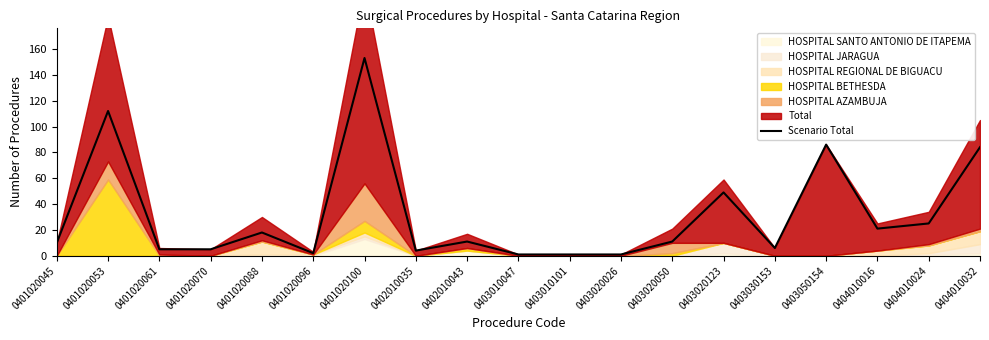

How many data points are less than 11?

9